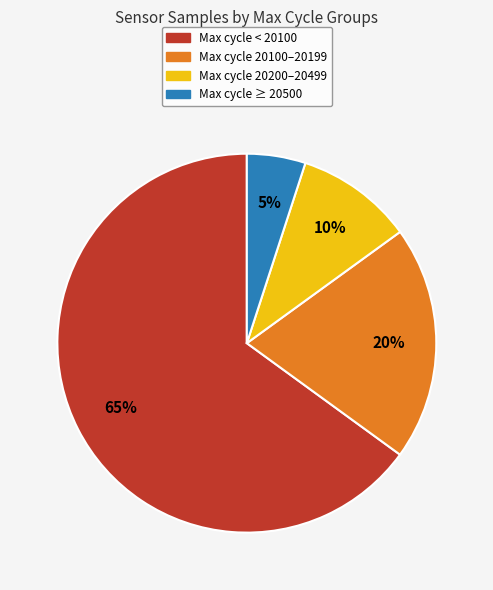

To the nearest percent, what is the average slice percentage?

25%